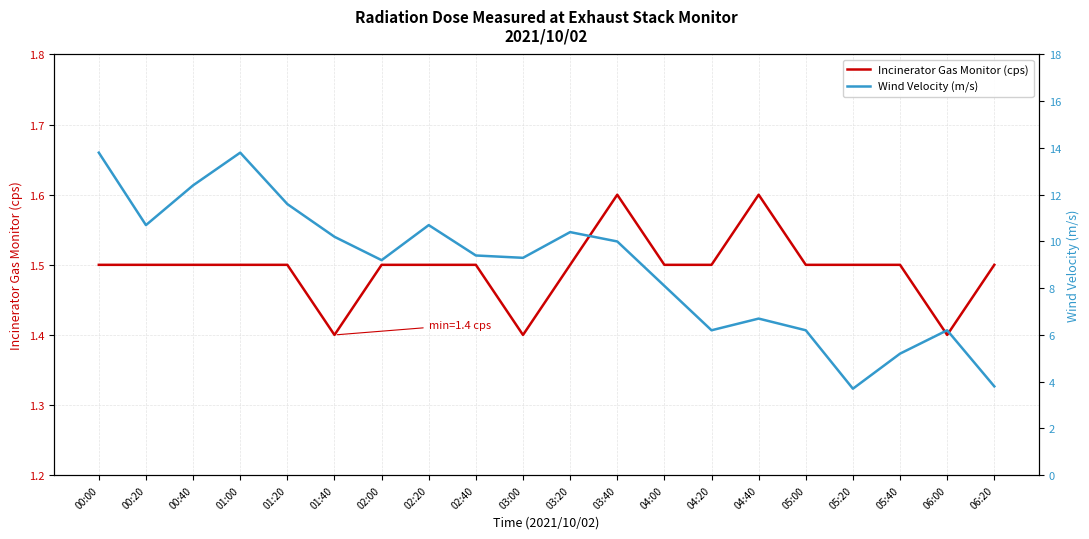

What is the greatest value displayed?

13.8